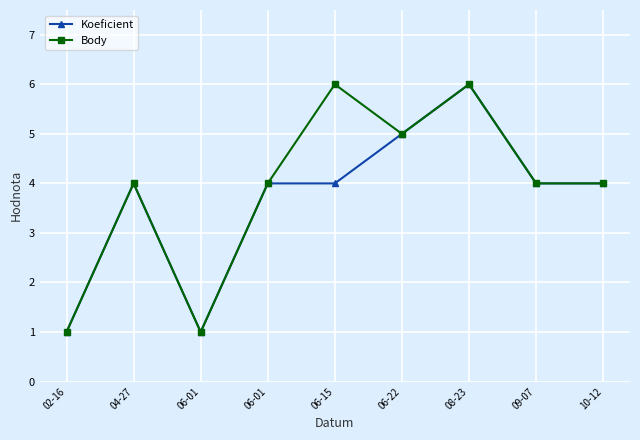

Count the number of data series in this chart.

2